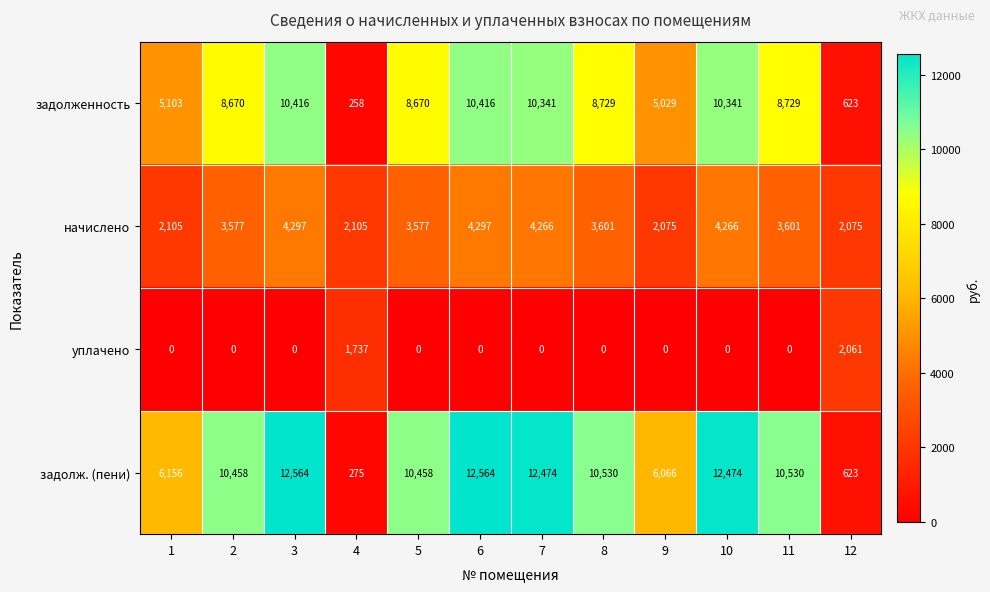

The задолженность series shows 2789 at 5. True or false?

False